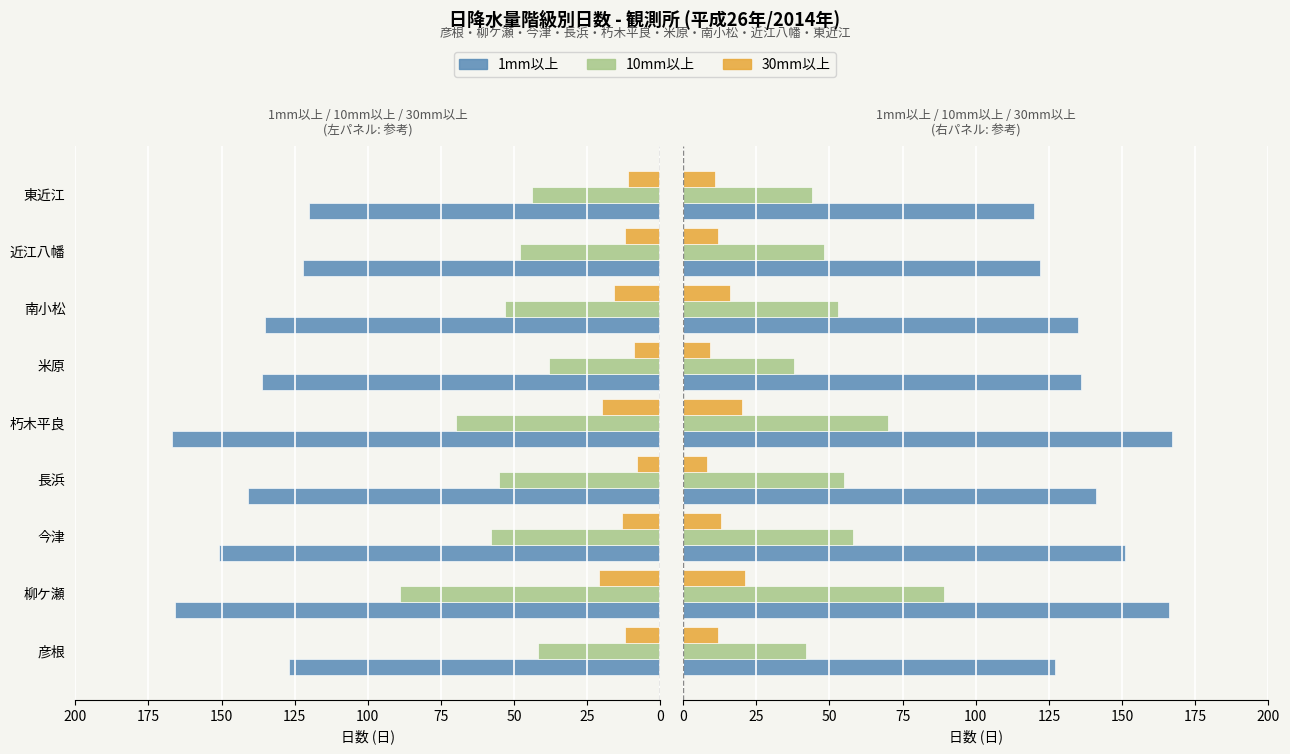

Between 近江八幡 and 東近江, which series saw the biggest shift?

10mm以上